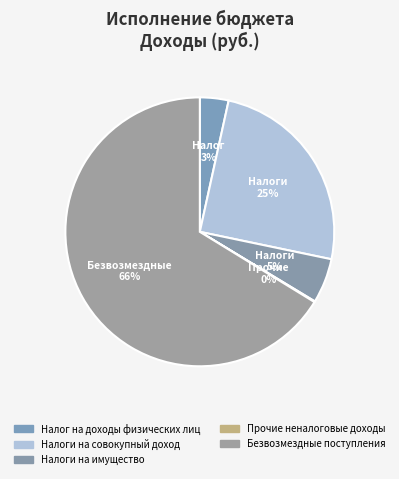

To the nearest percent, what percentage of the pie is Безвозмездные поступления?

66%